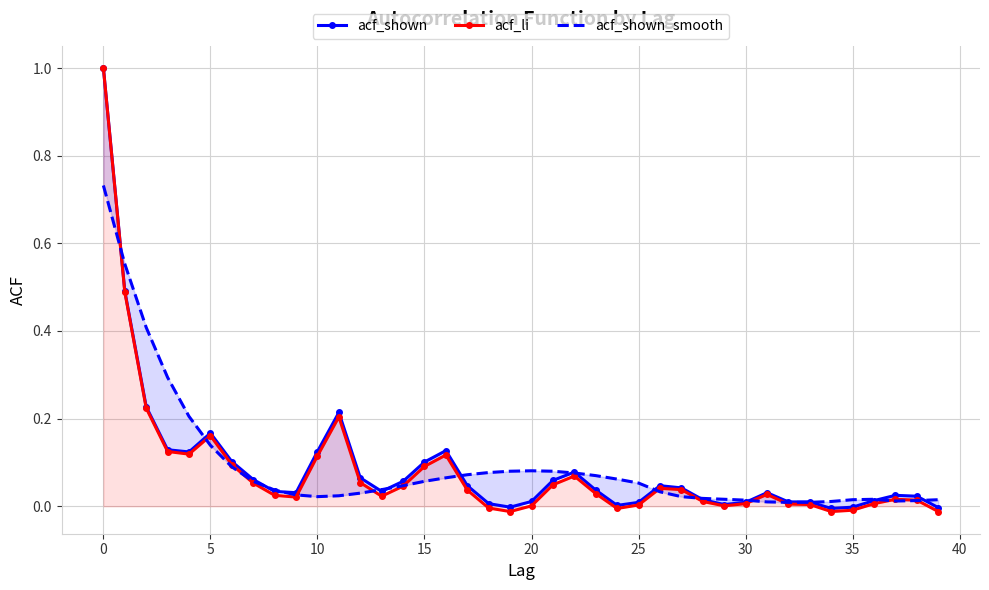

What is the highest value of the acf_li series?

1.0